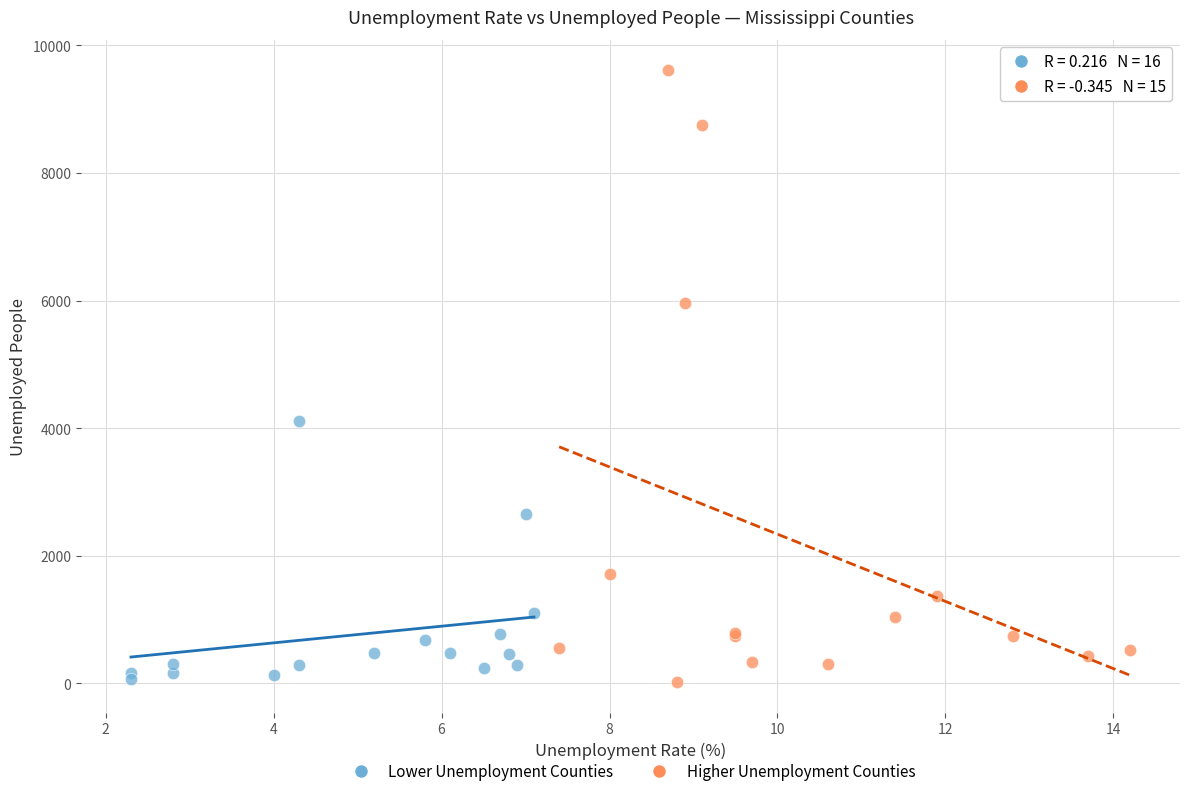

Which series has the largest Y range (max minus min)?

Higher Unemployment Counties